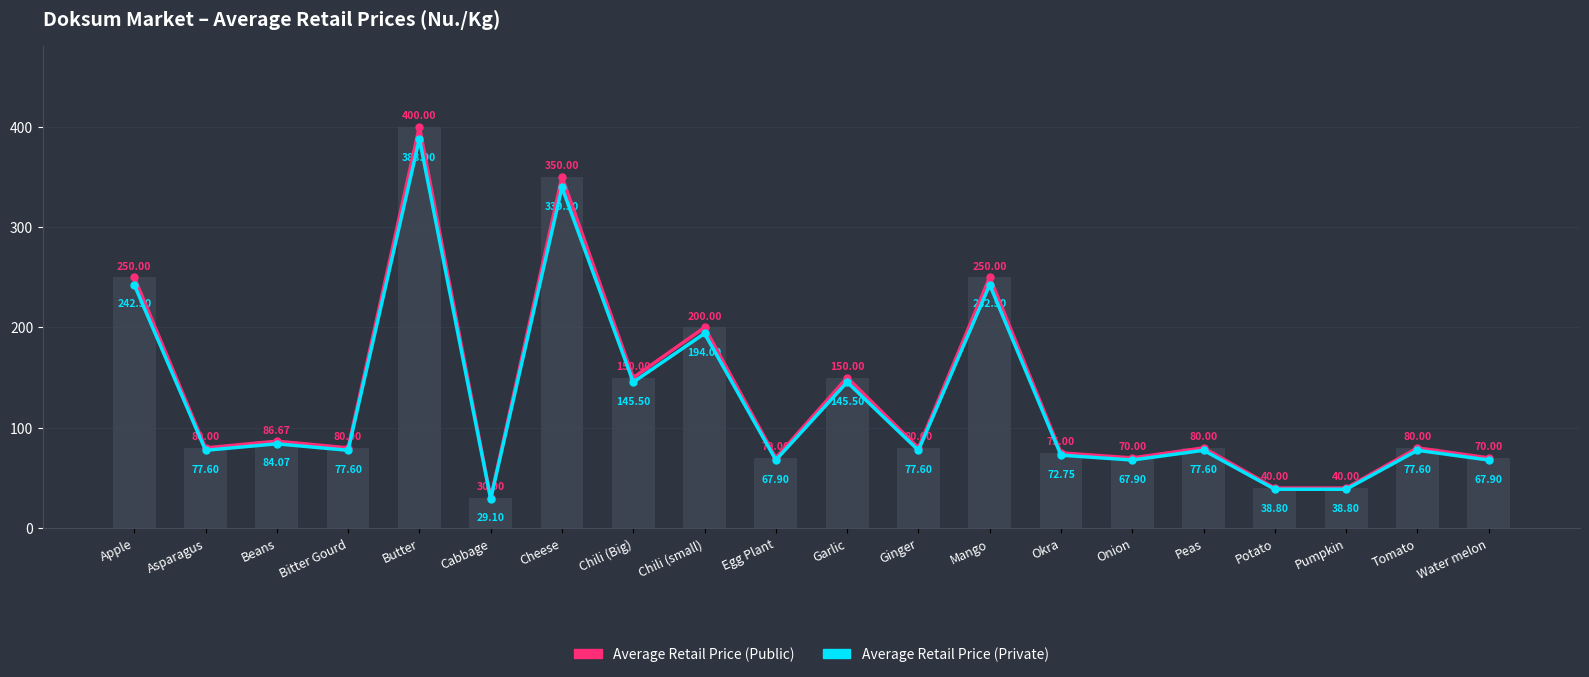

Rank the series at Tomato from highest to lowest value.

Average Retail Price (Public), Average Retail Price (Private)